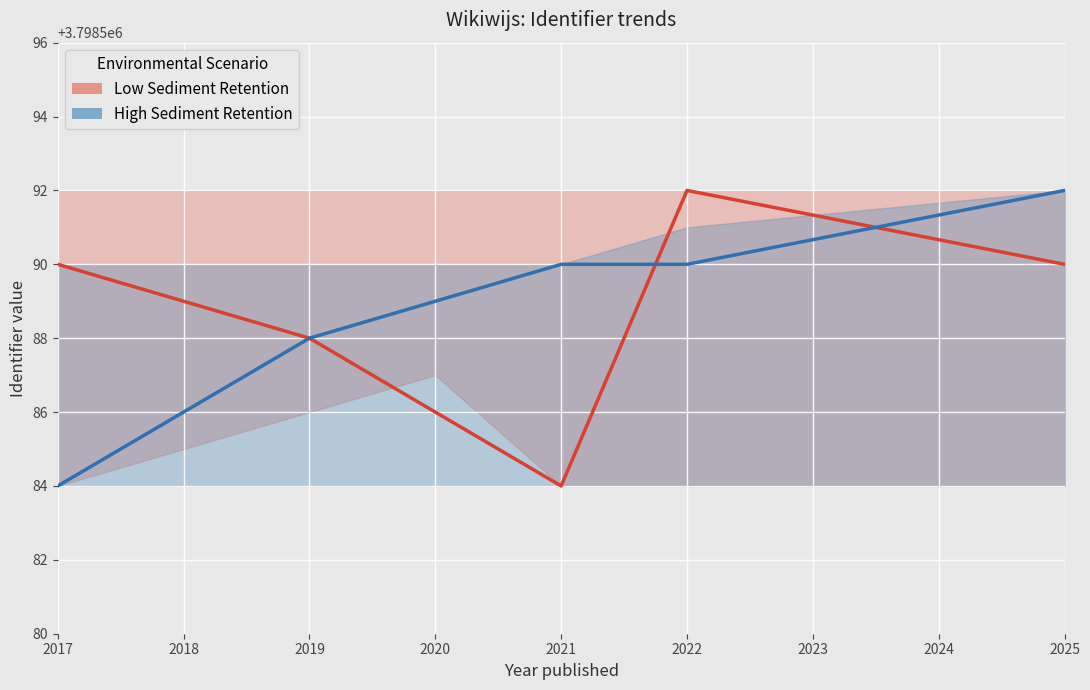

Is the value of High Sediment Retention at 2022 greater than the value of Low Sediment Retention at 2022?

No